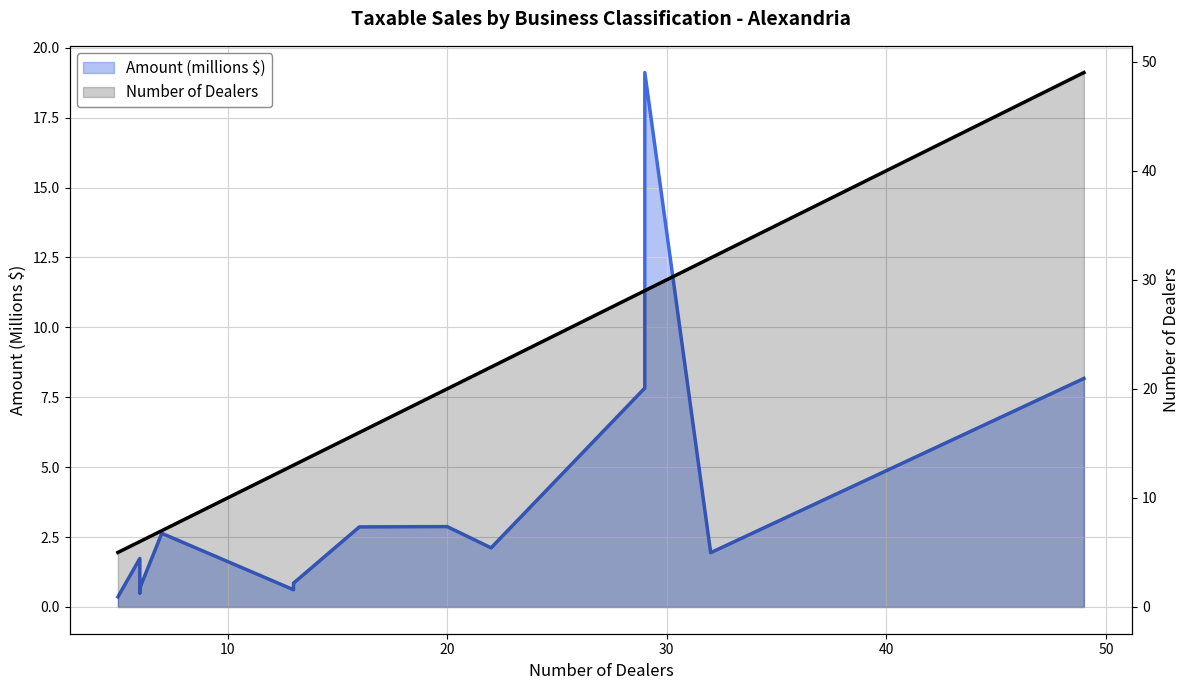

Between 8 and 60, which is larger?

8